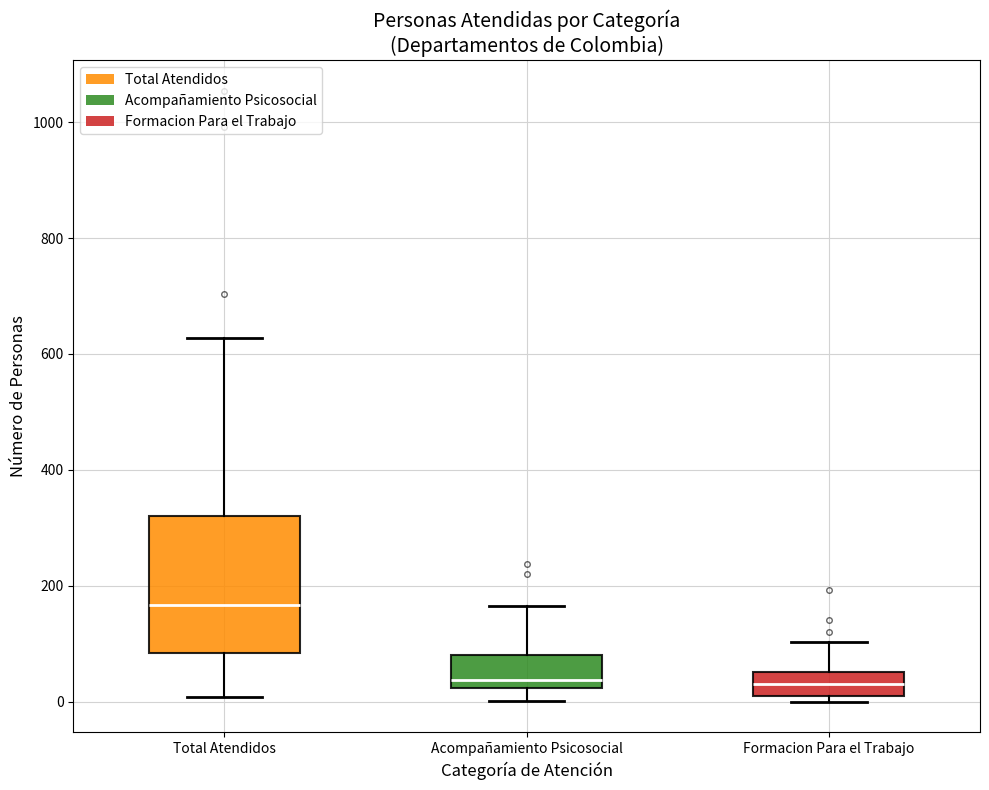

Where is the upper edge of the box for Acompañamiento Psicosocial on the y-axis? The values are not printed on the chart, so give them approximately, as read against the axis.

80